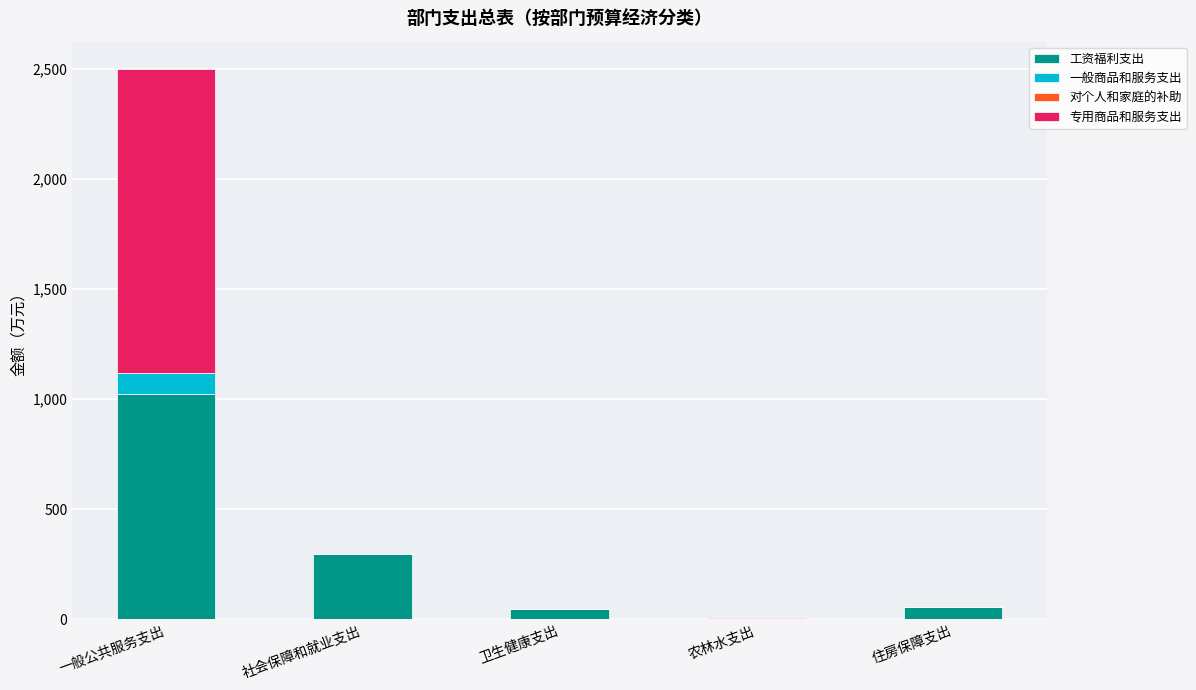

At which category is the sum across all series the highest?

一般公共服务支出